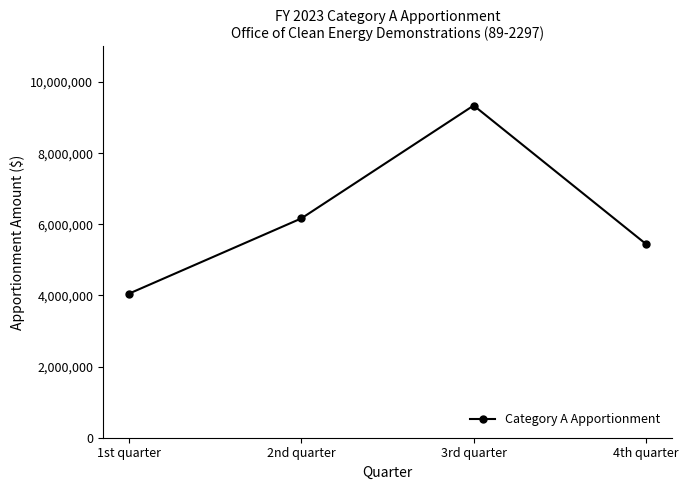

How many values are below 6165000?

2